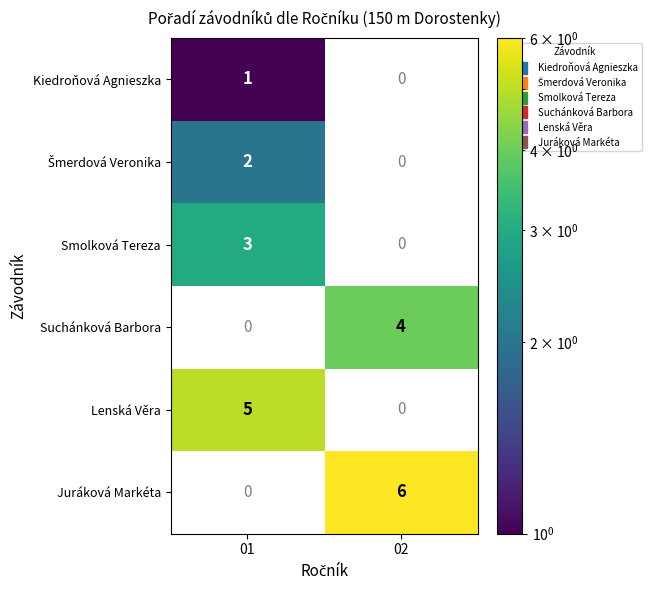

True or false: Kiedroňová Agnieszka has a value of 0.4 at 01.

False